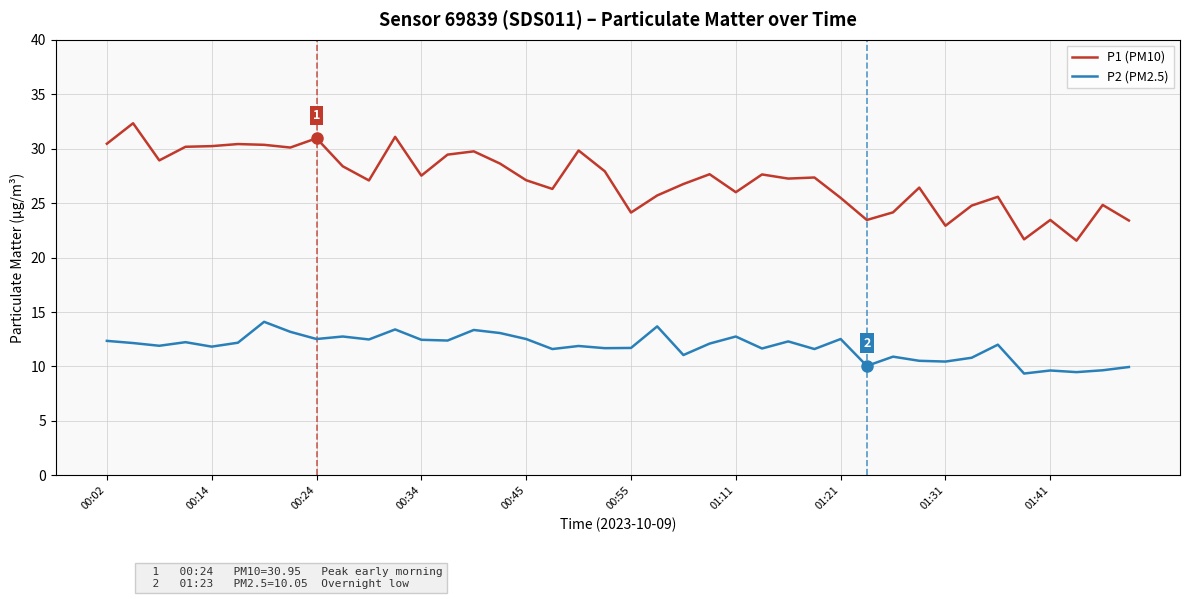

True or false: P2 (PM2.5) and P1 (PM10) cross at least once.

False